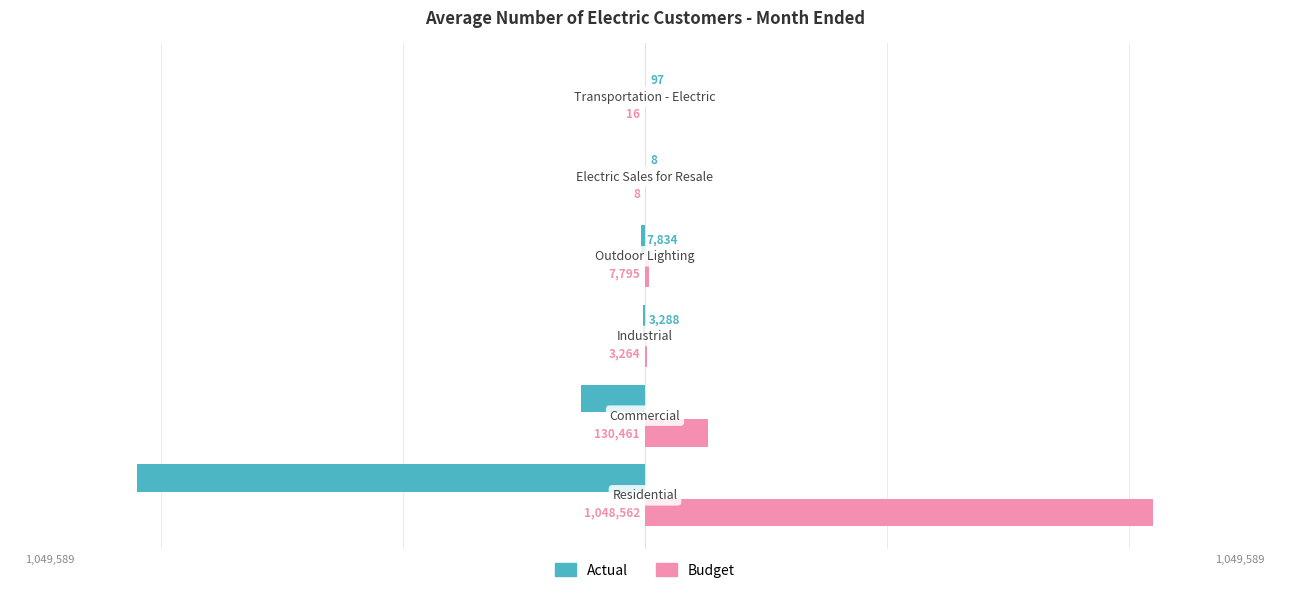

What is the sum of all Budget values?

1190106